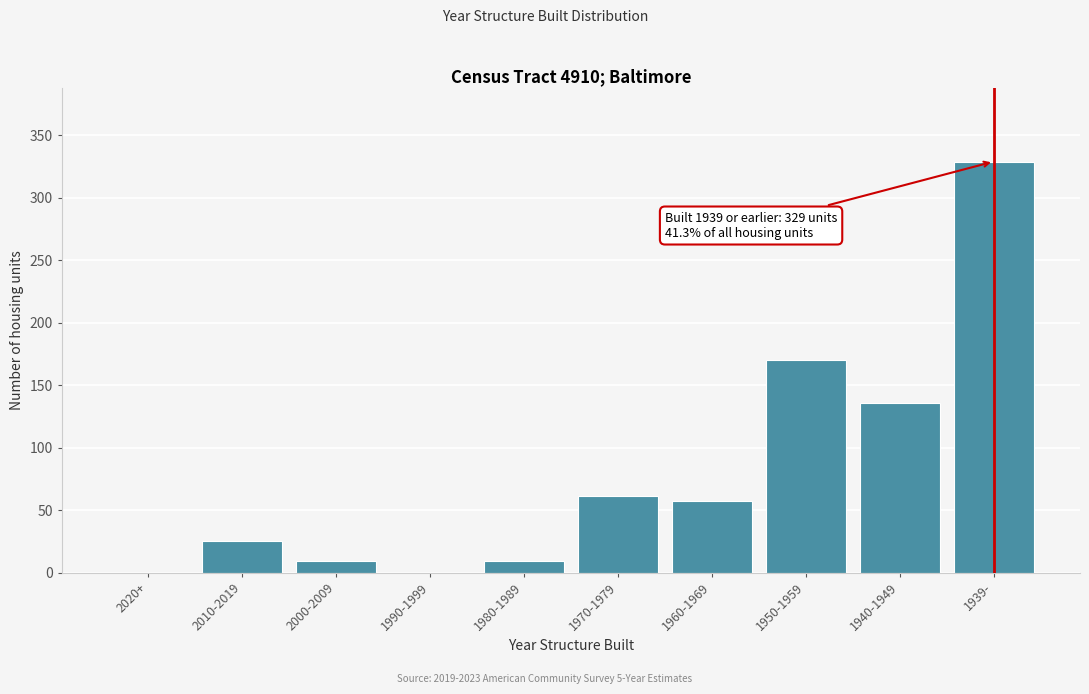

Reading left to right, list all the values displayed in this chart.

2020+=0	2010-2019=25	2000-2009=9	1990-1999=0	1980-1989=9	1970-1979=61	1960-1969=57	1950-1959=170	1940-1949=136	1939-=329